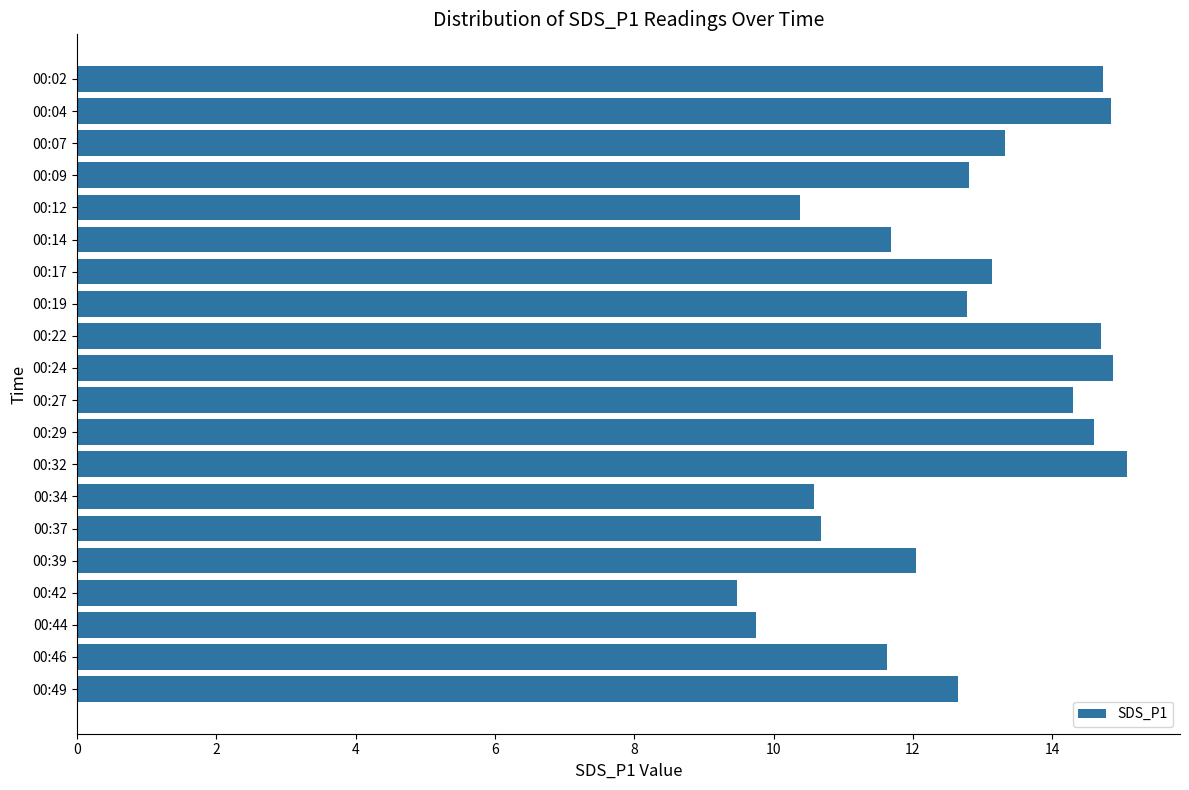

Which has a higher value, 00:44 or 00:19?

00:19